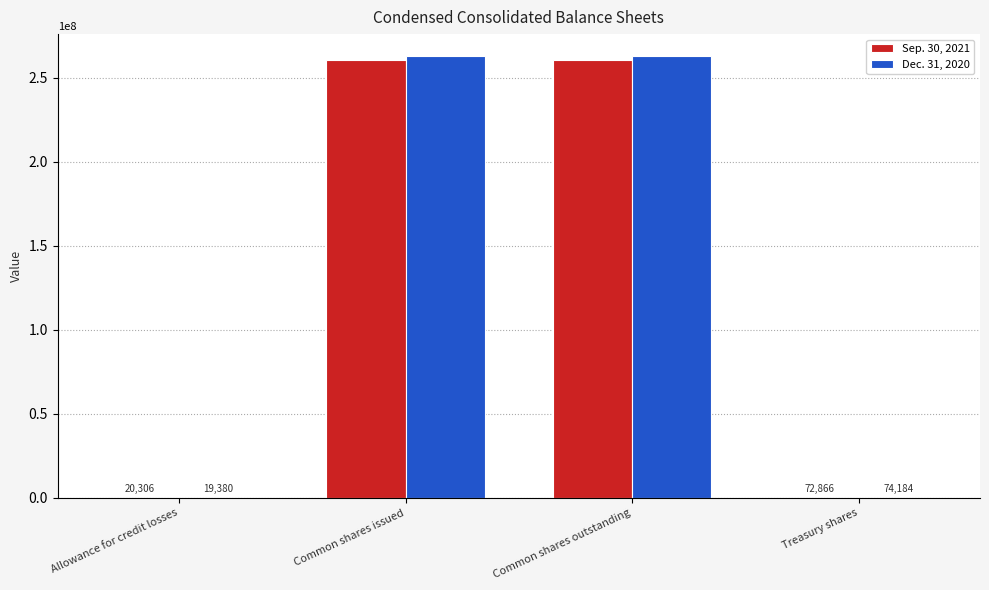

Which label corresponds to the largest value in the chart?

Common shares issued